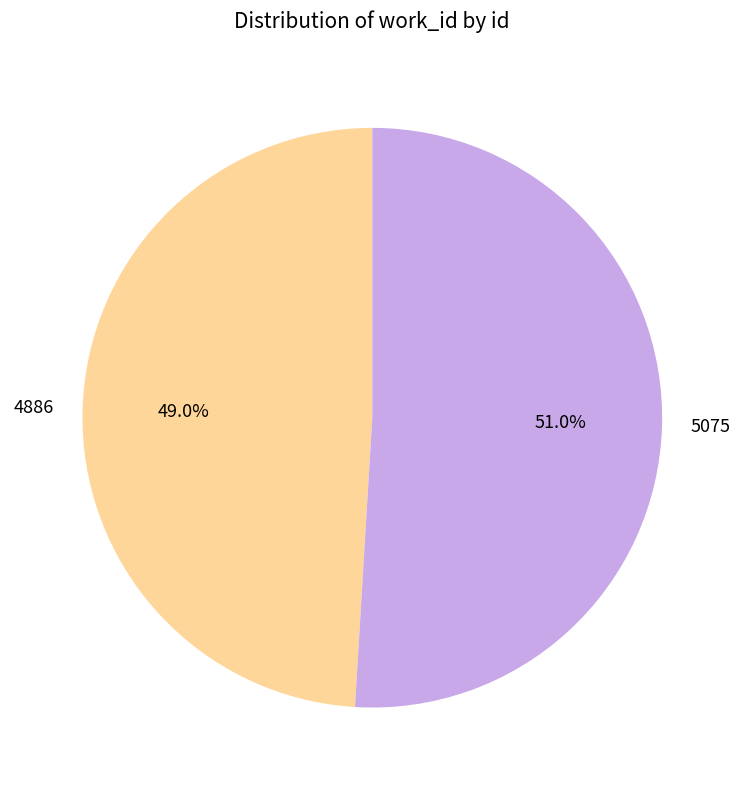

To the nearest percent, what is the average slice percentage?

50%